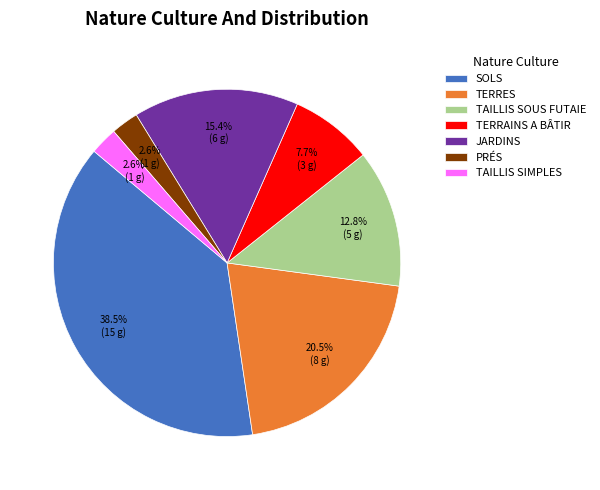

Is TERRES the majority of the pie?

No